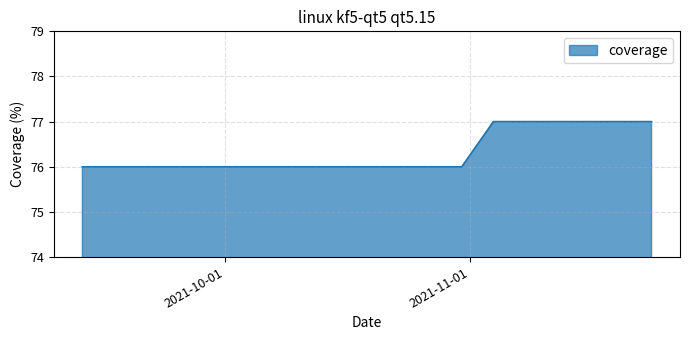

How many lines are shown in the chart?

1